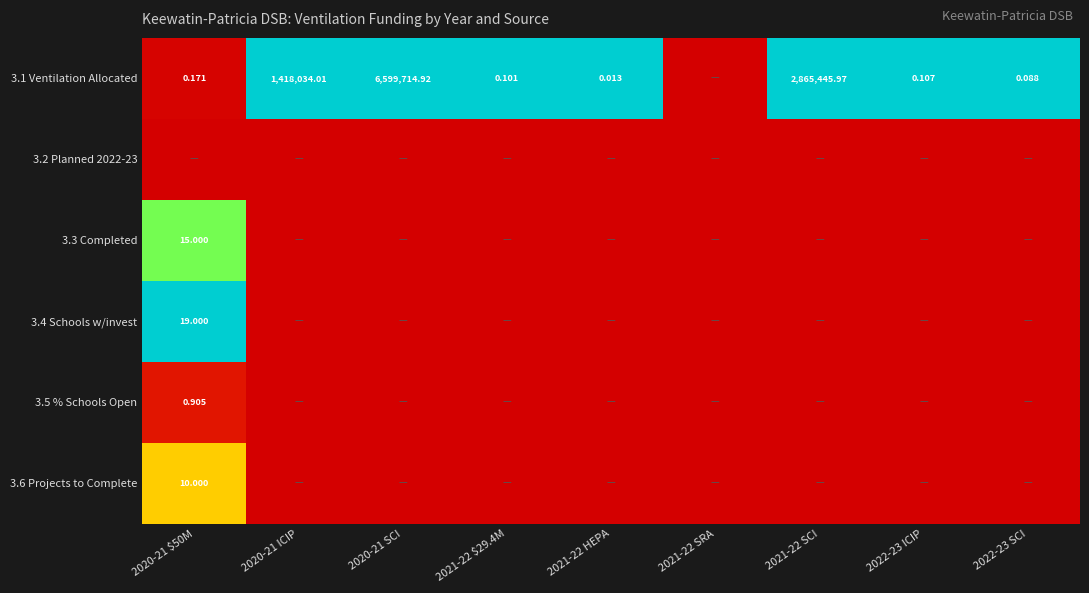

Is the value of 3.1 Ventilation Allocated at 2022-23 SCI greater than the value of 3.3 Completed at 2020-21 $50M?

No